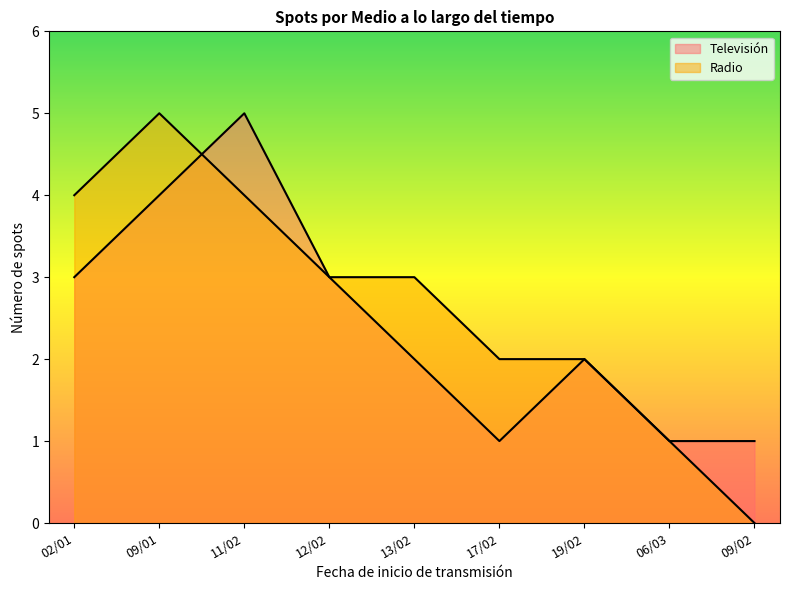

At which label does Radio first exceed 3?

02/01